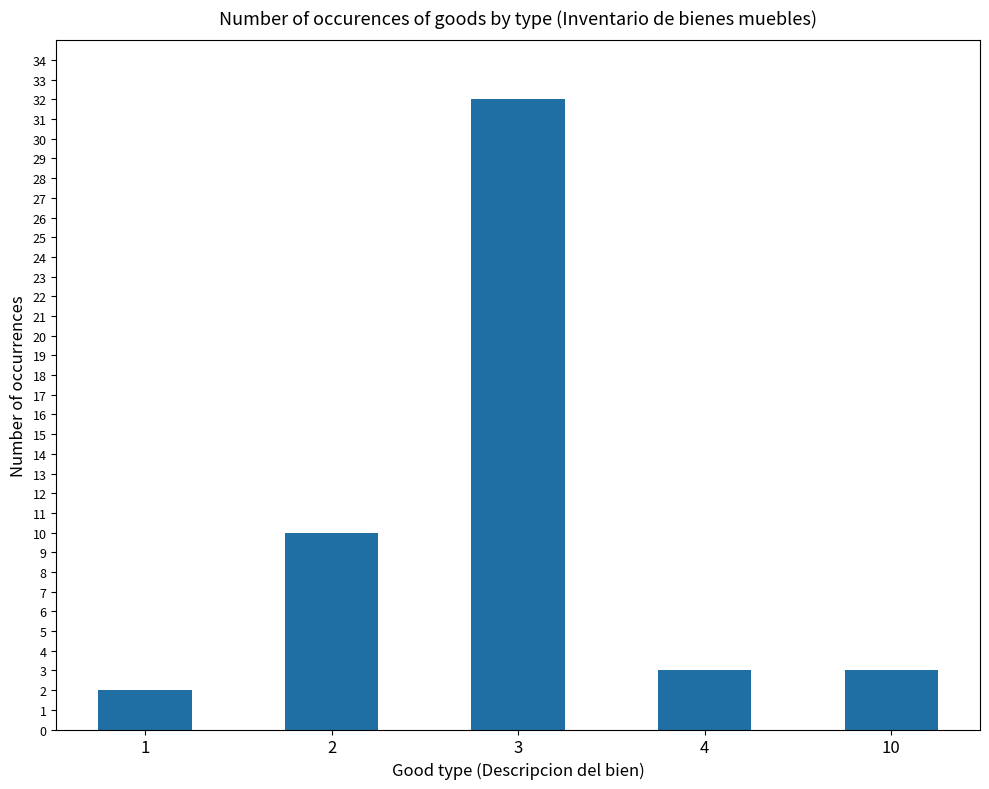

Reading left to right, list all the values displayed in this chart.

1=2	2=10	3=32	4=3	10=3